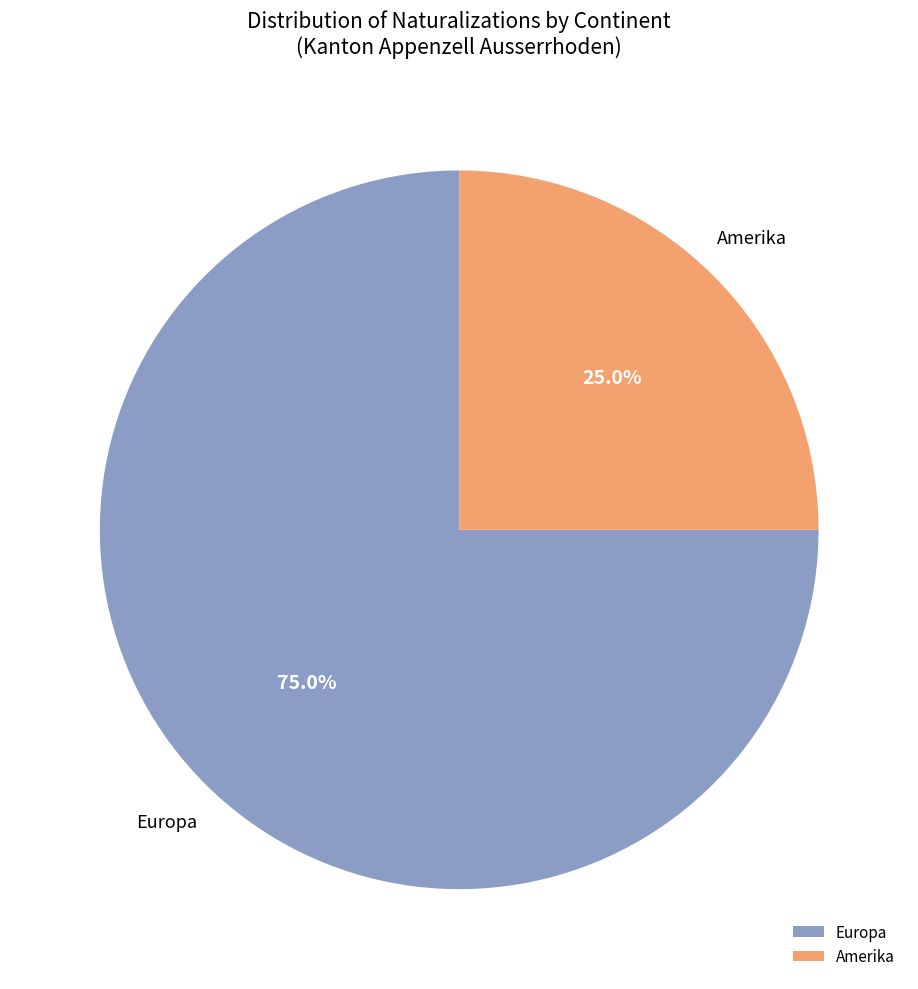

Which category accounts for the majority?

Europa